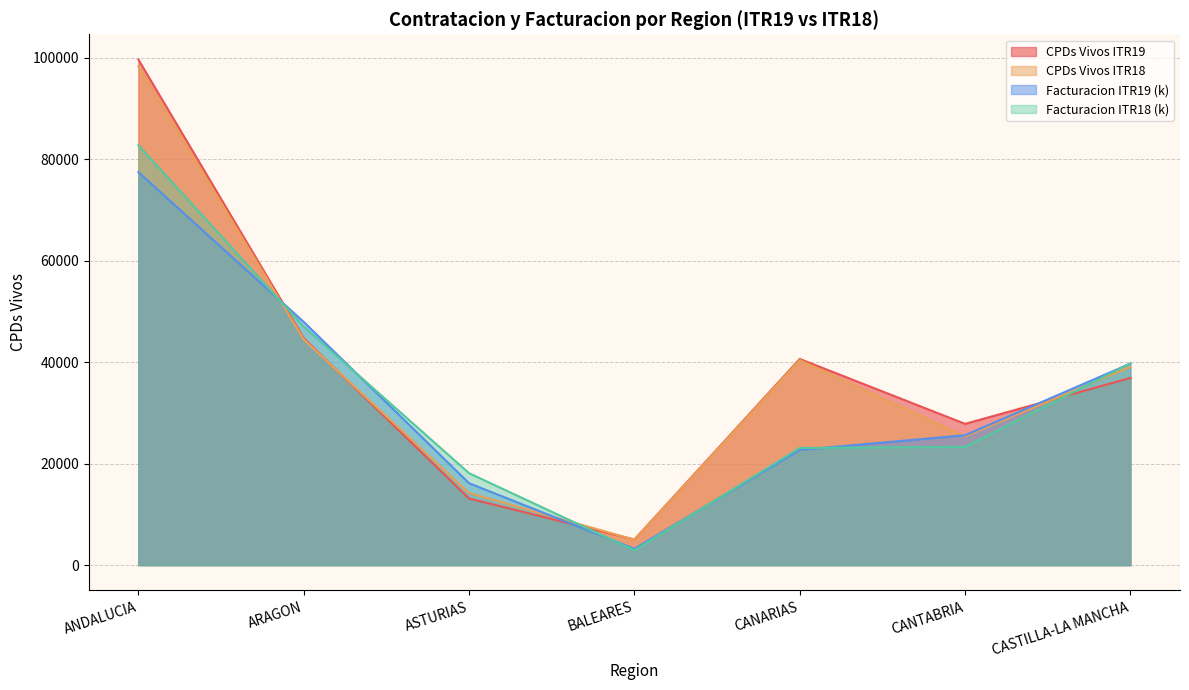

In CPDs Vivos ITR18, how many points are higher than both neighbors (excluding endpoints)?

1